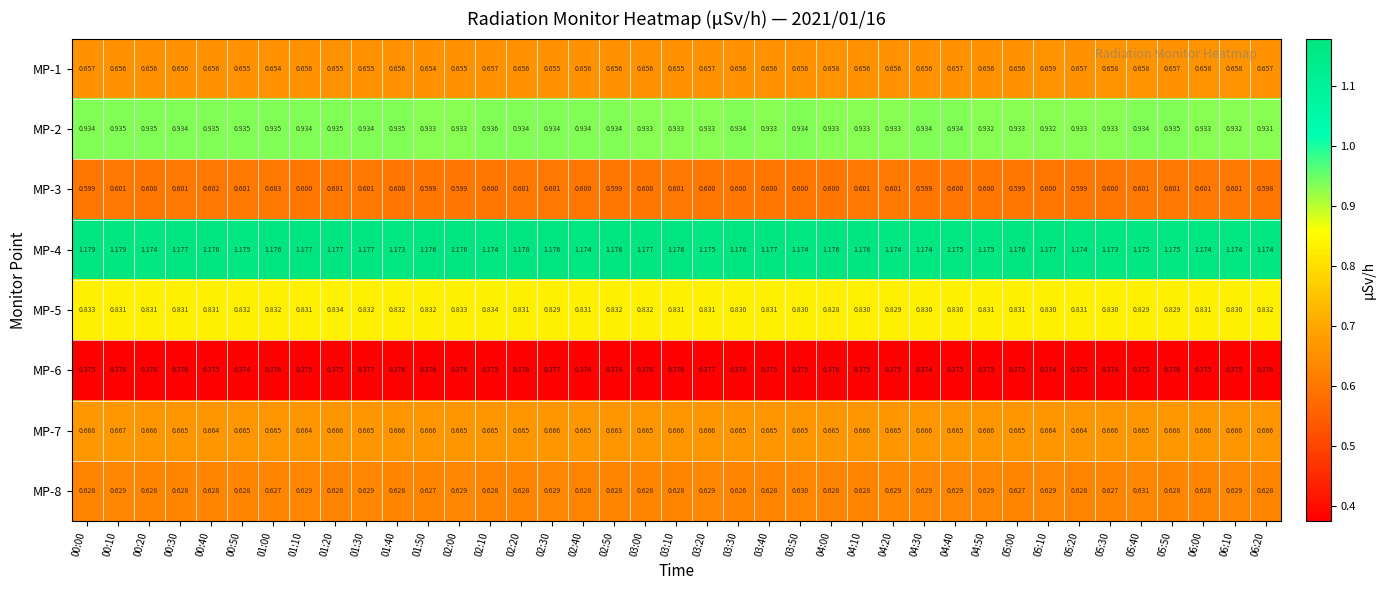

How many categories are shown in the chart?

39